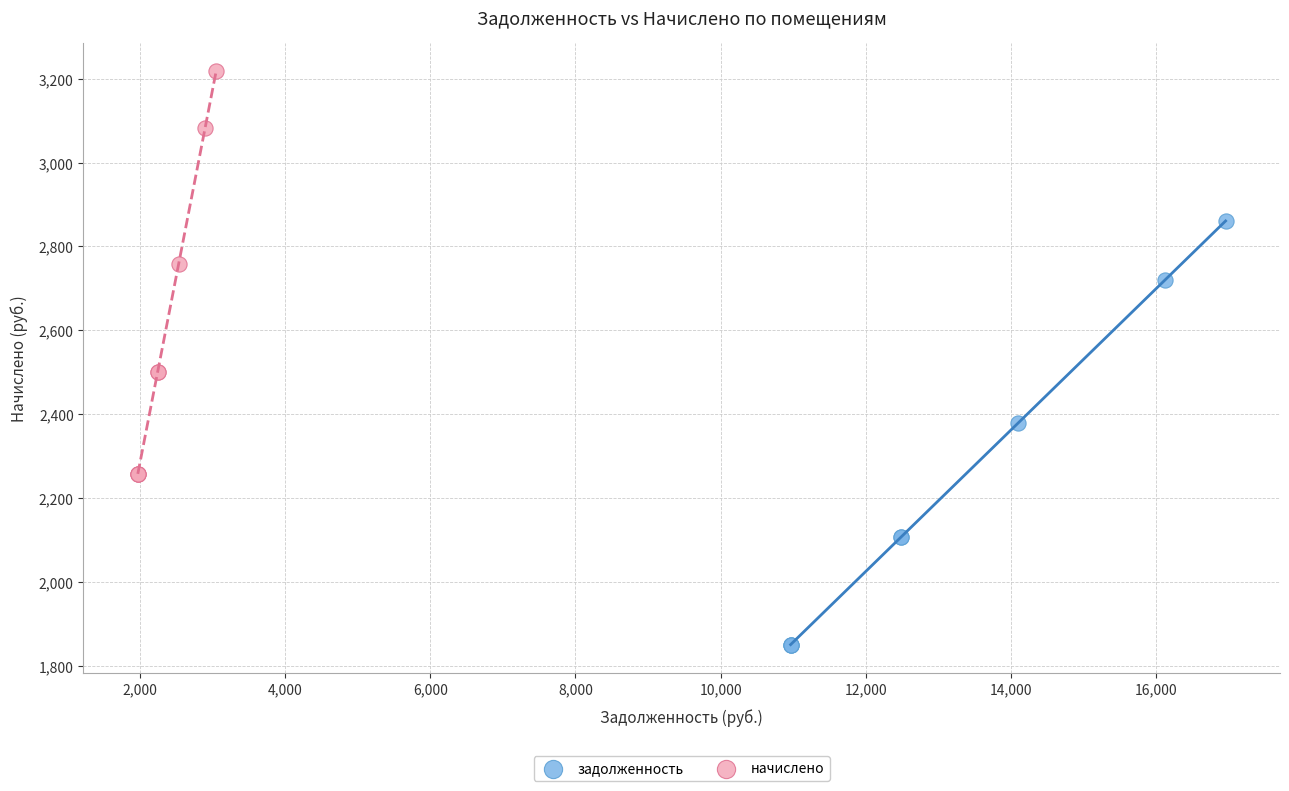

Which series contains the lowest Y value?

задолженность